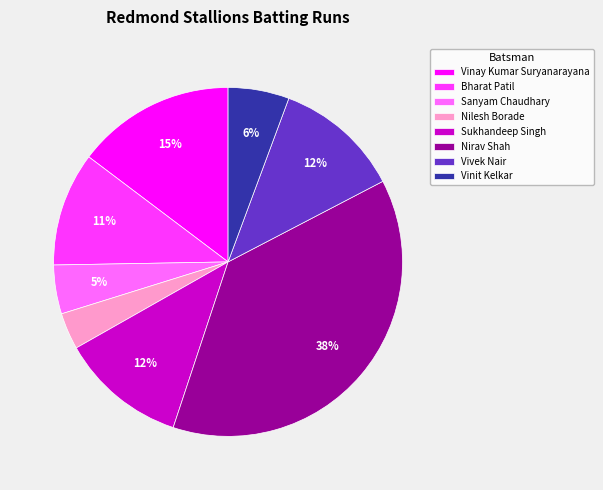

Do Vivek Nair and Vinit Kelkar together represent more than half of the pie?

No